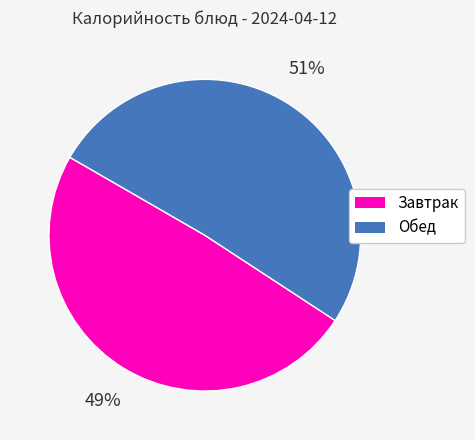

To the nearest percent, what is the average slice percentage?

50%